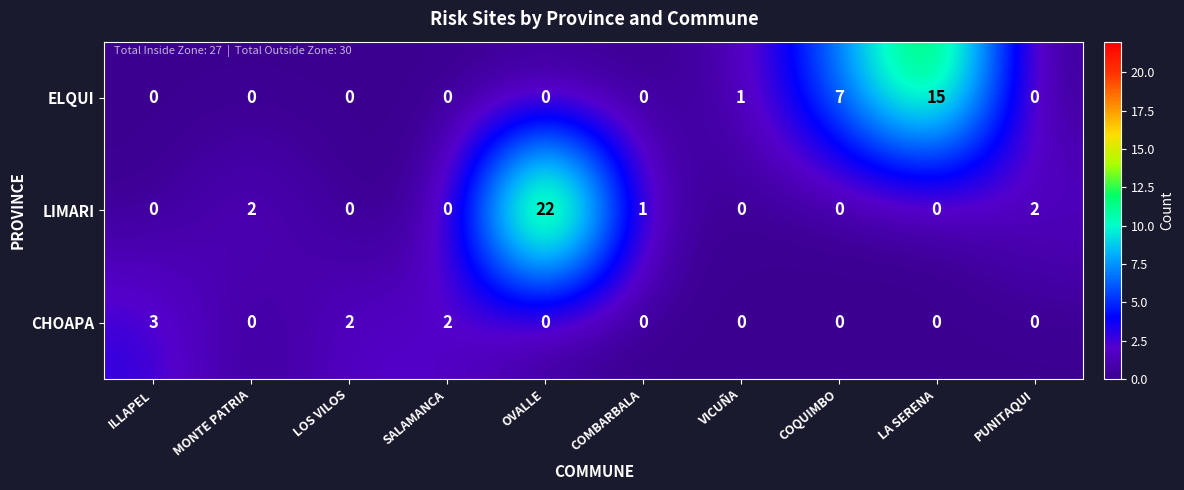

Which category has the highest value across all series?

OVALLE